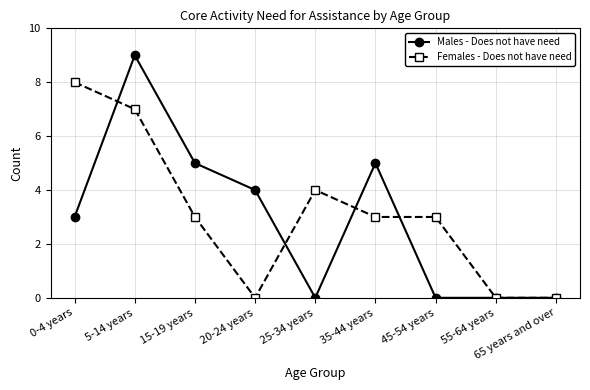

Which series has the largest total across all categories?

Females - Does not have need